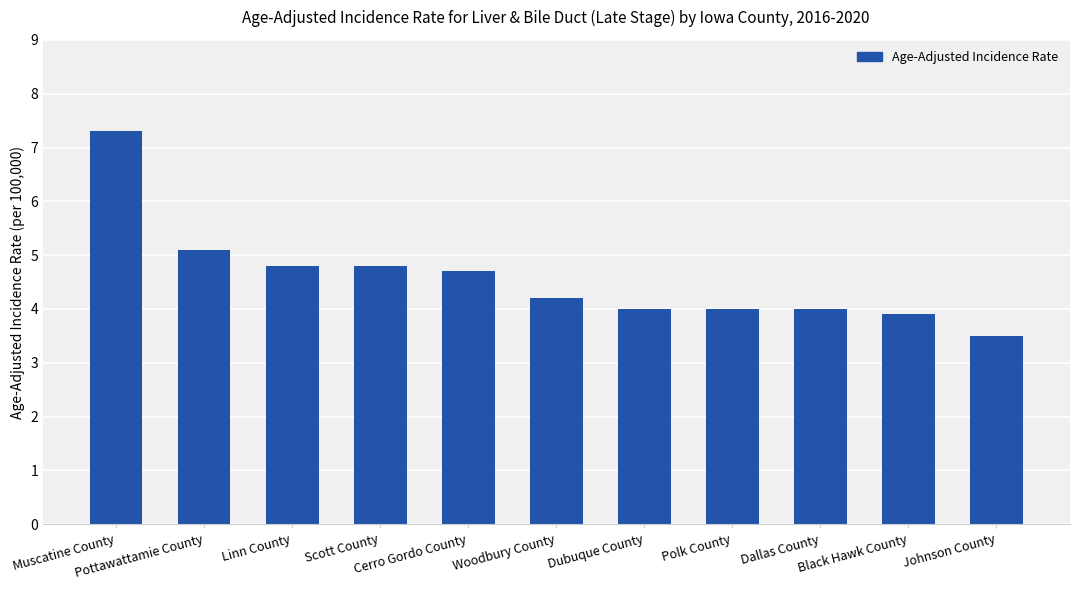

What is the smallest value displayed?

3.5